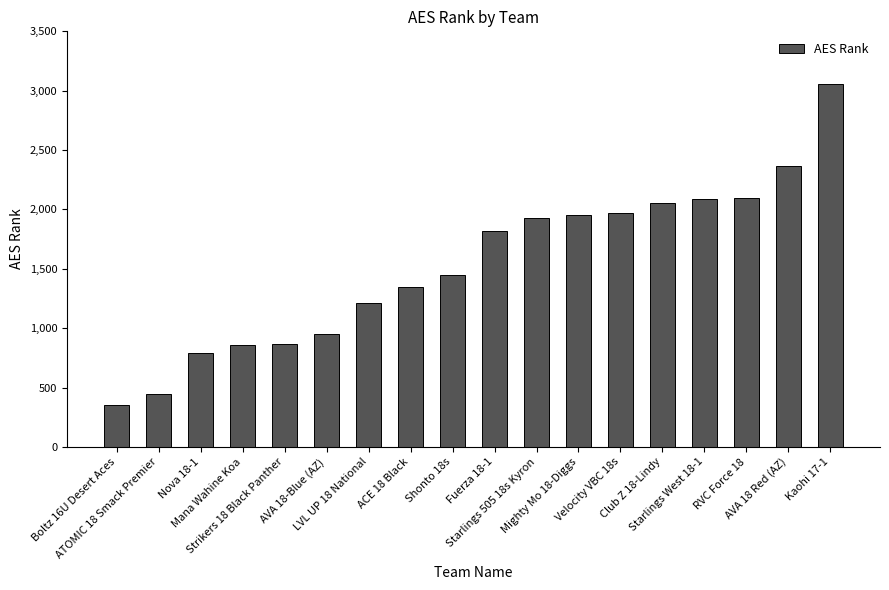

What is the difference between the maximum and minimum values?

2701